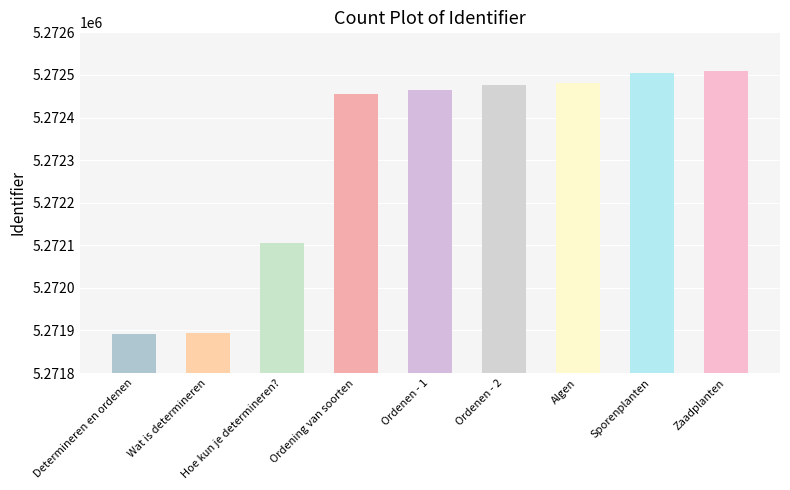

What is the ratio of the value at Ordenen - 2 to the value at Ordening van soorten?

1.0